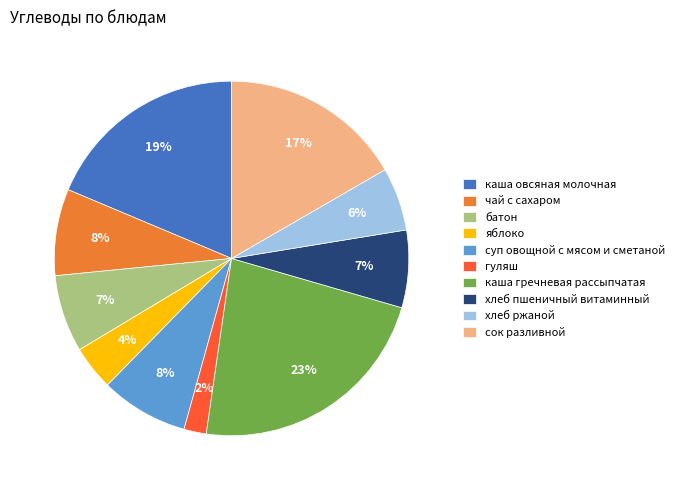

Do хлеб ржаной and яблоко together represent more than half of the pie?

No